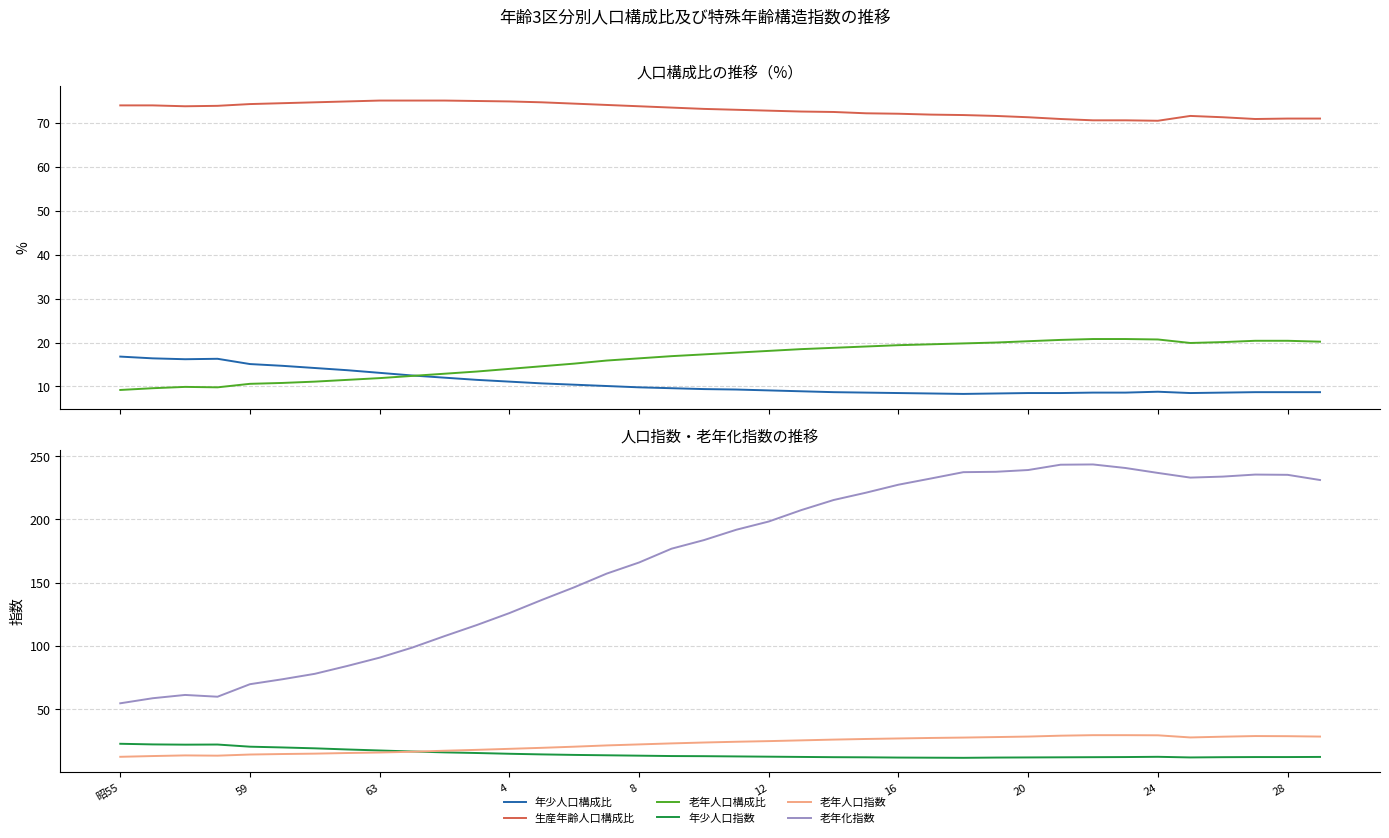

Reading left to right, extract all data points from this chart.

年少人口構成比: 16.8	16.4	16.2	16.3	15.1	14.7	14.2	13.7	13.1	12.5	12.0	11.5	11.1	10.7	10.4	10.1	9.8	9.6	9.4	9.3	9.1	8.9	8.7	8.6	8.5	8.4	8.3	8.4	8.5	8.5	8.6	8.6	8.8	8.5	8.6	8.7	8.7	8.7
生産年齢人口構成比: 74.0	74.0	73.8	73.9	74.3	74.5	74.7	74.9	75.1	75.1	75.1	75.0	74.9	74.7	74.4	74.1	73.8	73.5	73.2	73.0	72.8	72.6	72.5	72.2	72.1	71.9	71.8	71.6	71.3	70.9	70.6	70.6	70.5	71.6	71.3	70.9	71.0	71.0
老年人口構成比: 9.2	9.6	9.9	9.8	10.6	10.8	11.1	11.5	11.9	12.4	12.9	13.4	14.0	14.6	15.2	15.9	16.4	16.9	17.3	17.7	18.1	18.5	18.8	19.1	19.4	19.6	19.8	20.0	20.3	20.6	20.8	20.8	20.7	19.9	20.1	20.4	20.4	20.2
年少人口指数: 22.7	22.2	22.0	22.1	20.4	19.8	19.1	18.2	17.4	16.6	15.9	15.4	14.8	14.3	13.9	13.6	13.3	13.0	12.9	12.7	12.5	12.3	12.1	12.0	11.8	11.7	11.6	11.8	11.9	12.0	12.1	12.2	12.4	11.9	12.1	12.2	12.2	12.3
老年人口指数: 12.4	13.0	13.5	13.3	14.2	14.6	14.9	15.4	15.8	16.4	17.2	17.9	18.7	19.5	20.4	21.4	22.2	23.0	23.7	24.3	24.8	25.4	26.0	26.5	26.9	27.3	27.6	28.0	28.4	29.1	29.5	29.5	29.4	27.7	28.3	28.8	28.7	28.4
老年化指数: 54.7	58.7	61.3	59.9	69.8	73.7	78.0	84.2	90.8	98.7	107.8	116.6	126.0	136.4	146.4	157.2	166.0	176.9	183.7	191.9	198.4	207.4	215.4	221.2	227.5	232.4	237.4	237.7	239.1	243.3	243.5	240.7	236.8	233.1	233.9	235.5	235.3	231.2